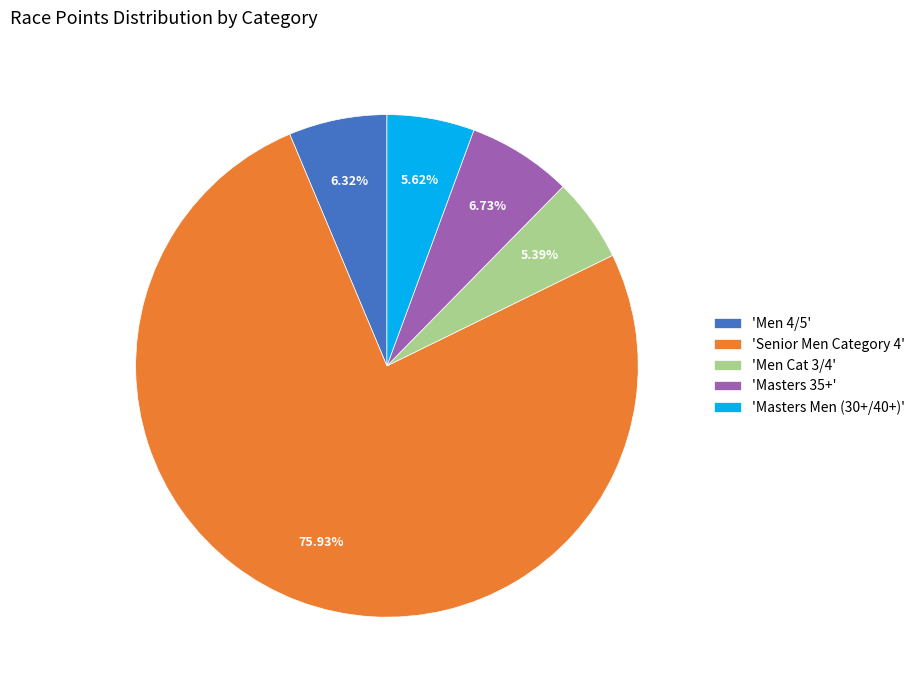

Which slice represents more than half of the pie?

'Senior Men Category 4'